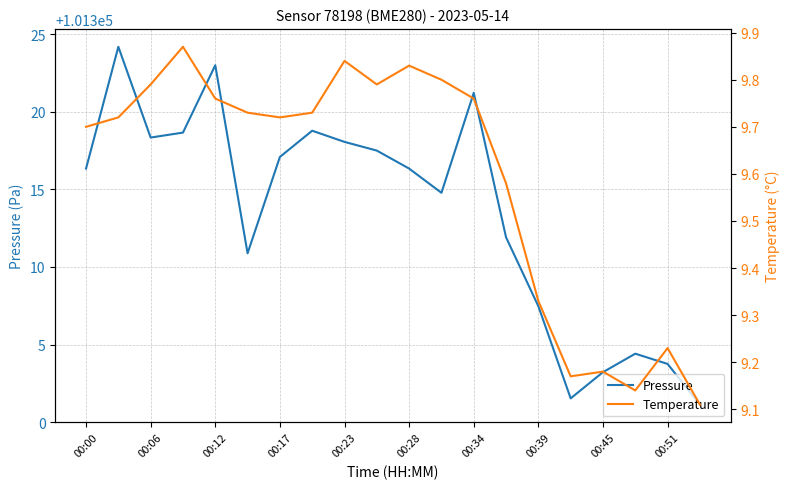

At which label does Pressure first exceed 101316?

00:00